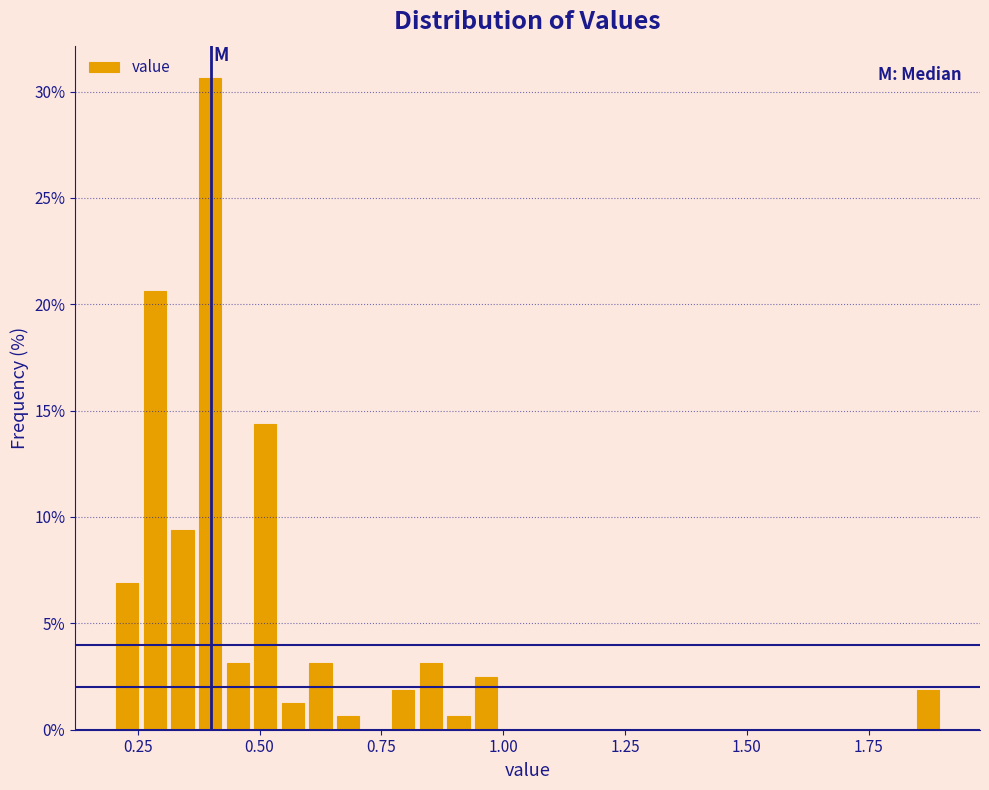

Read against the x-axis, roughly where is the centre of the tallest bar?

0.40